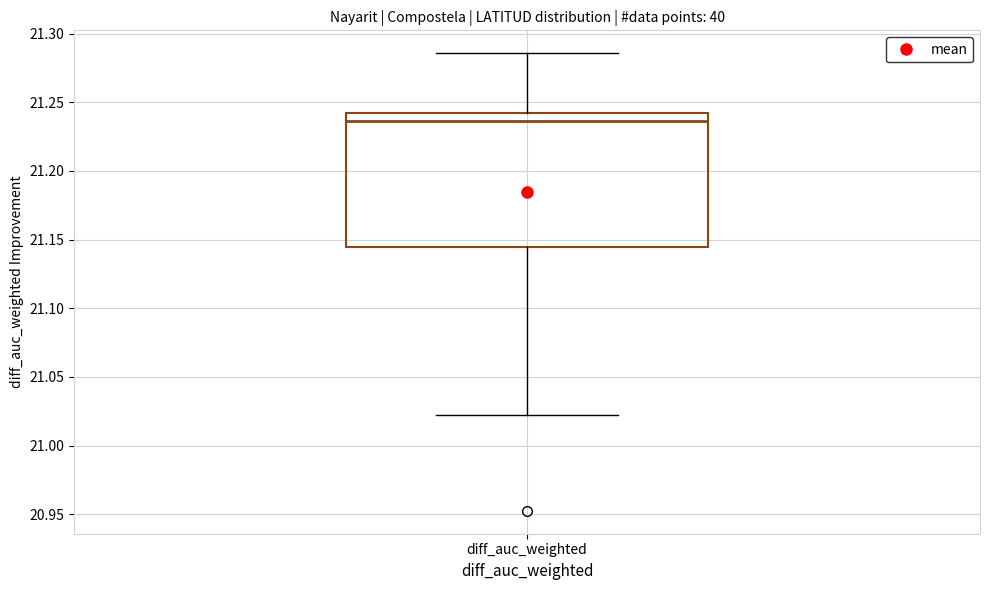

Transcribe this box plot: give where the median line is, the range the box spans, and where the two whiskers end, as read against the y-axis. The values are not printed on the chart, so give them approximately, as read against the axis.

median 21.235, box 21.145 to 21.240, whiskers 21.020 to 21.285